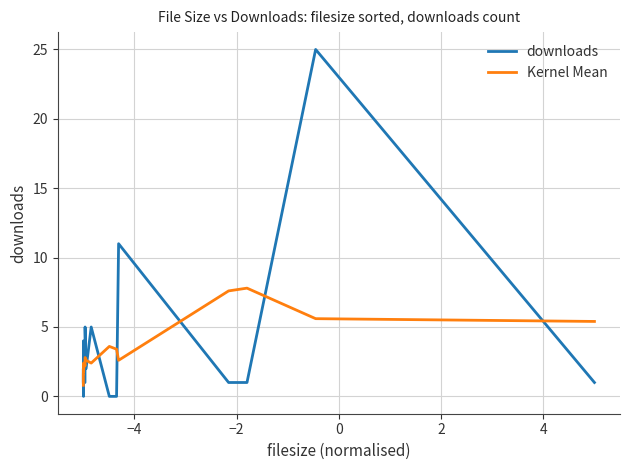

How many lines are shown in the chart?

2